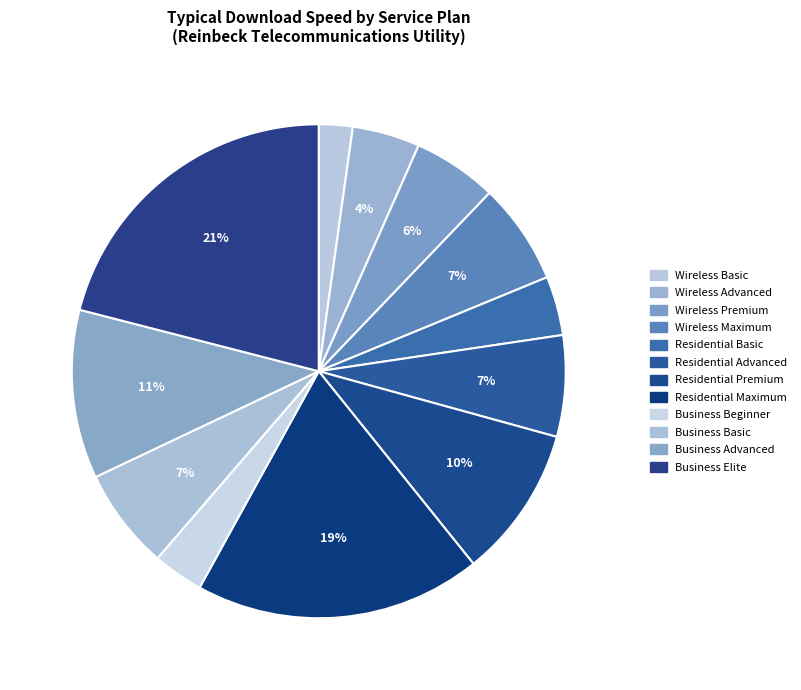

How many segments does this pie chart have?

12